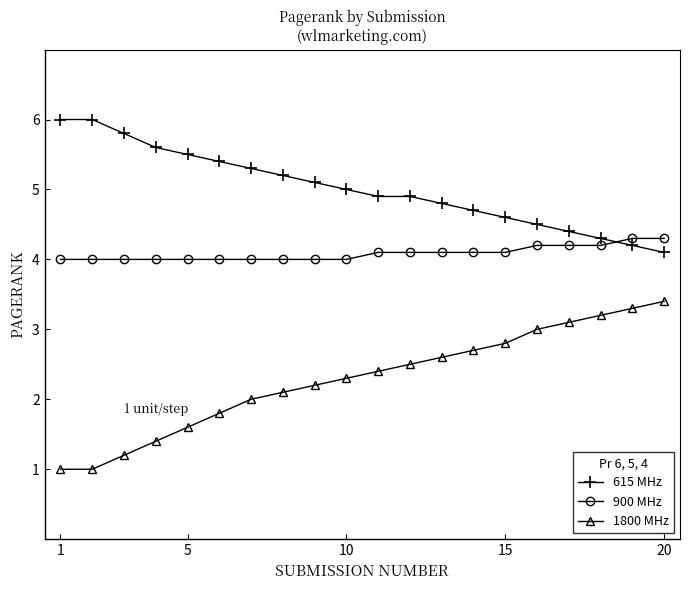

Which series has the largest range (max minus min)?

1800 MHz